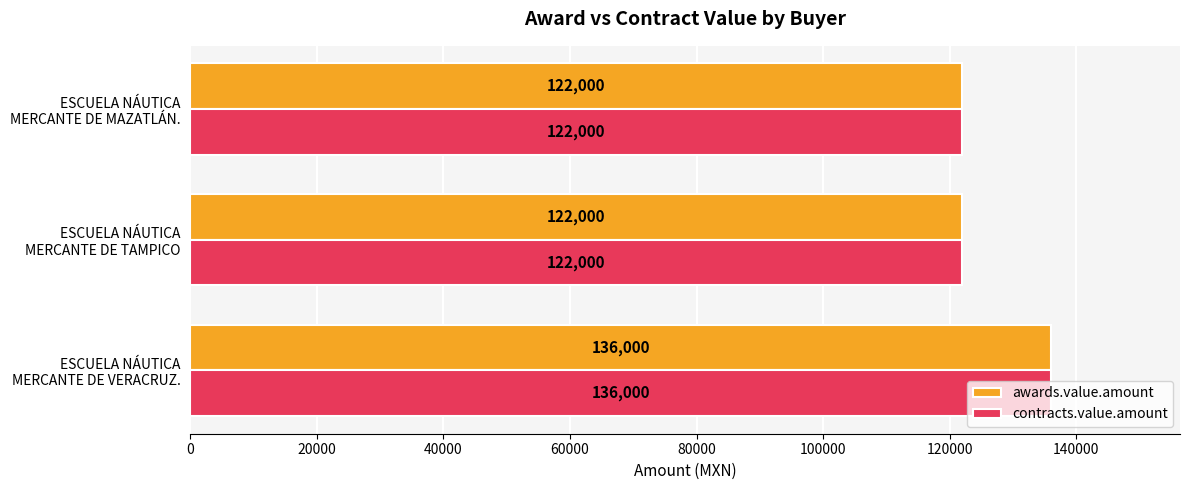

What is the maximum value for awards.value.amount?

136000